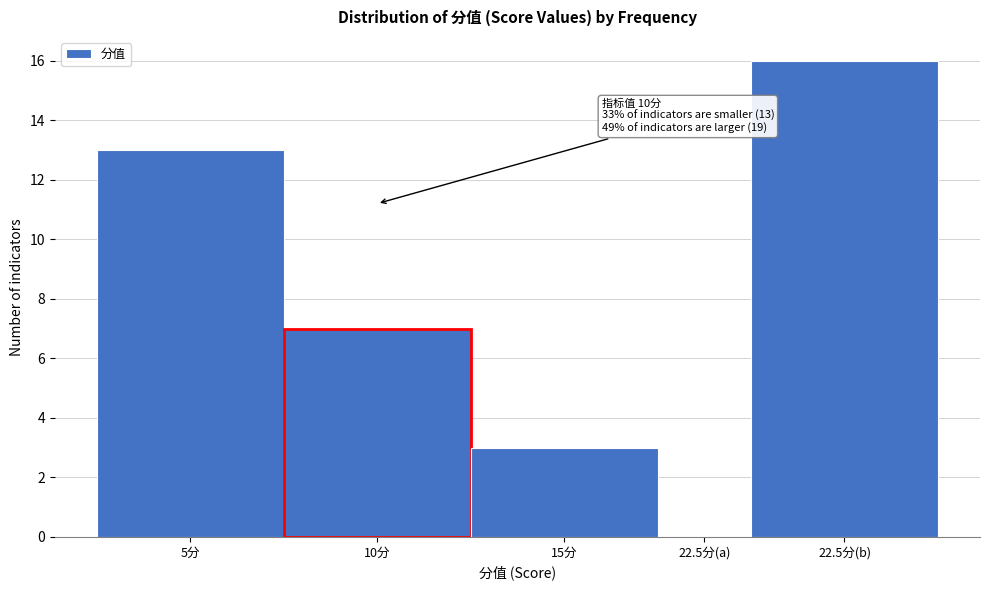

Reading left to right, list all the values displayed in this chart.

5分=13	10分=7	15分=3	22.5分(a)=0	22.5分(b)=16